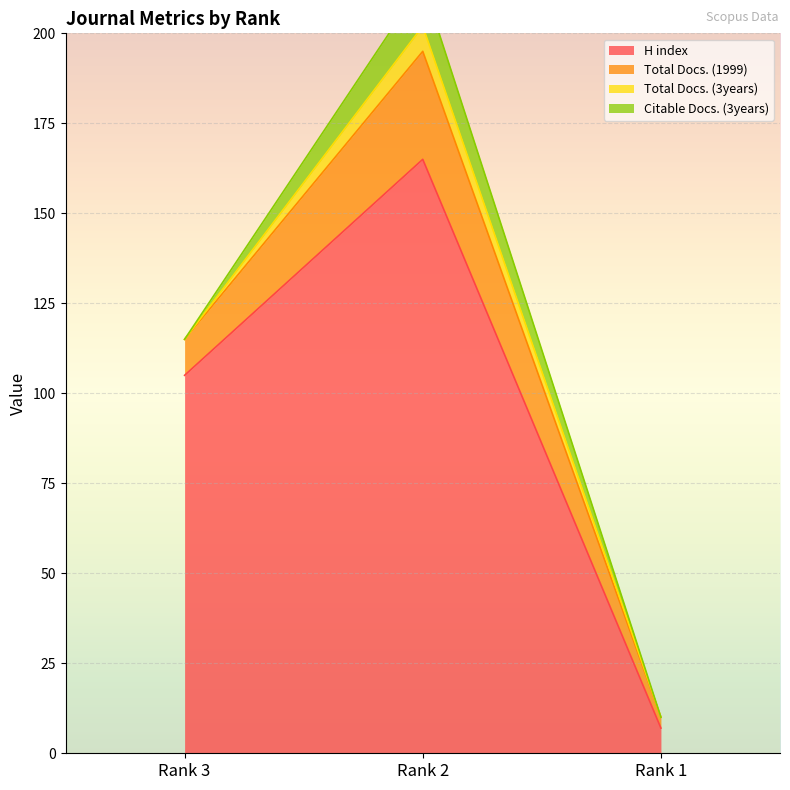

How many series are shown in this chart?

4